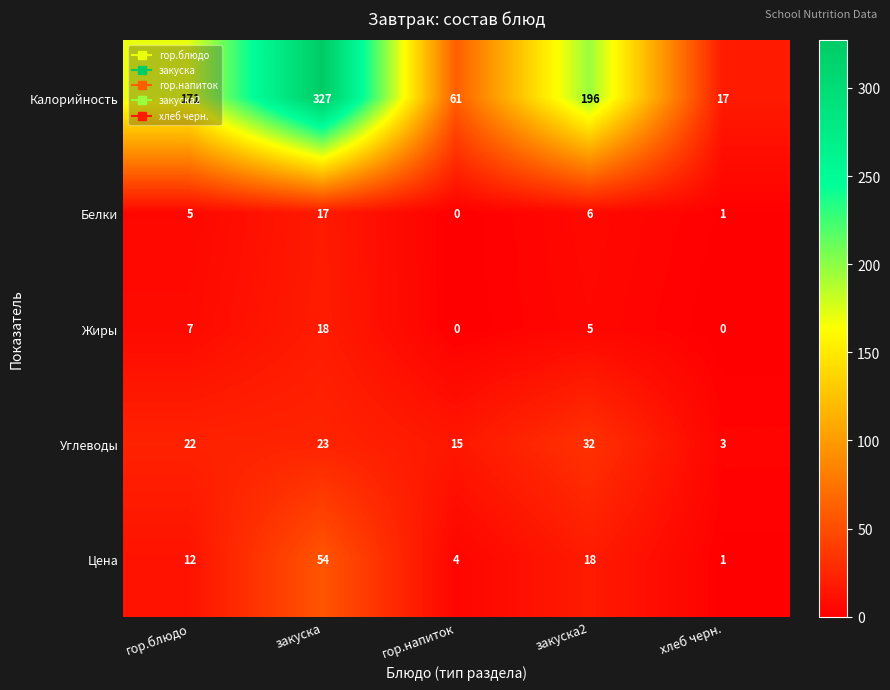

What is the average value of the Углеводы series?

19